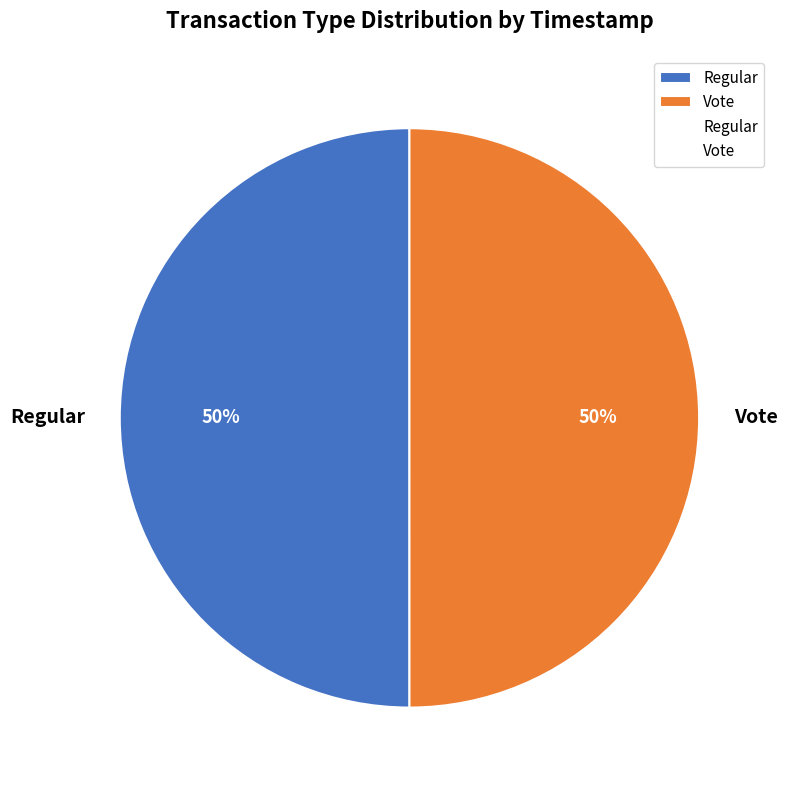

True or false: Regular accounts for 43% of the total.

False